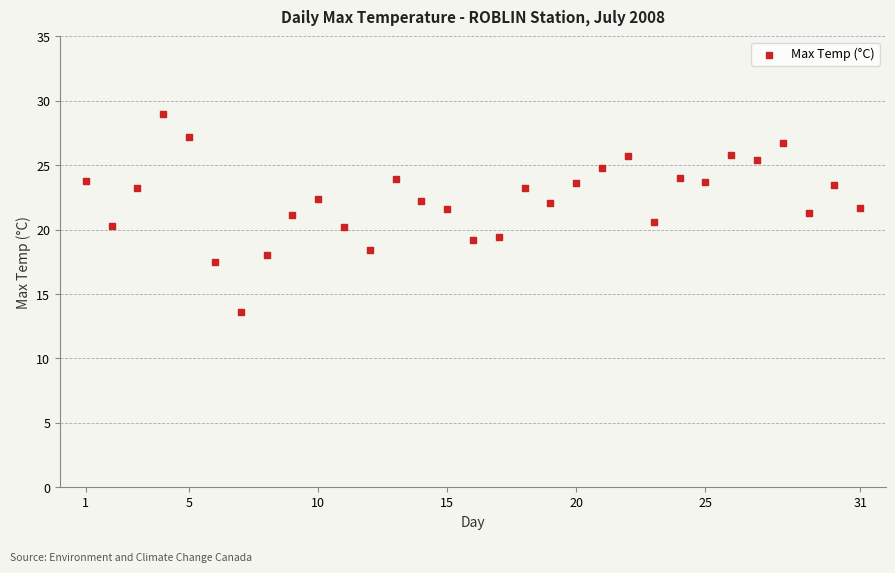

What is the range of Y values (max minus min)?

15.4